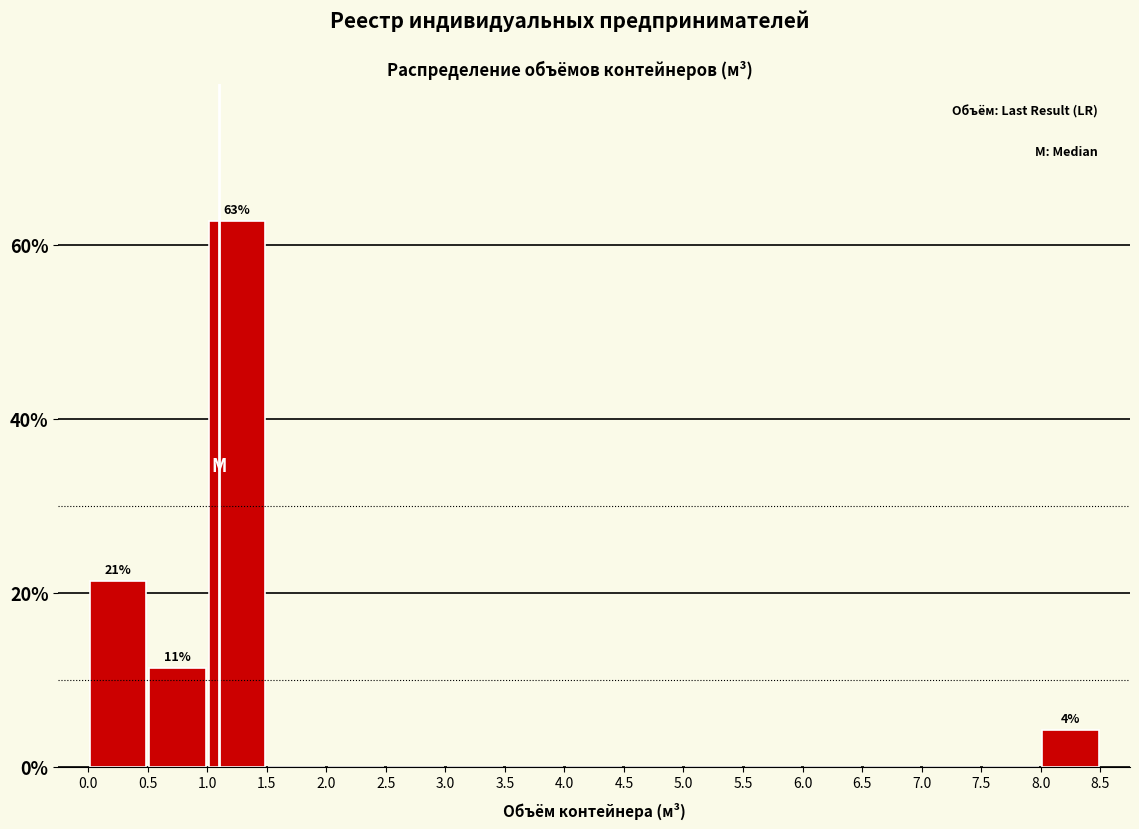

Which range on the x-axis has the tallest bar?

1.0 to 1.5